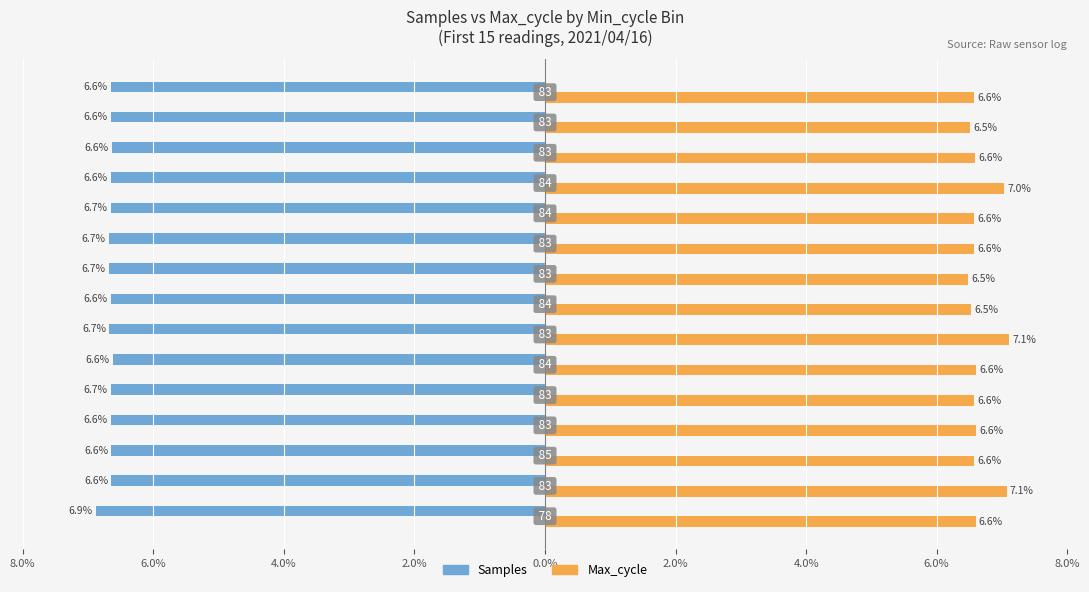

What is the maximum value shown in the chart?

7.1